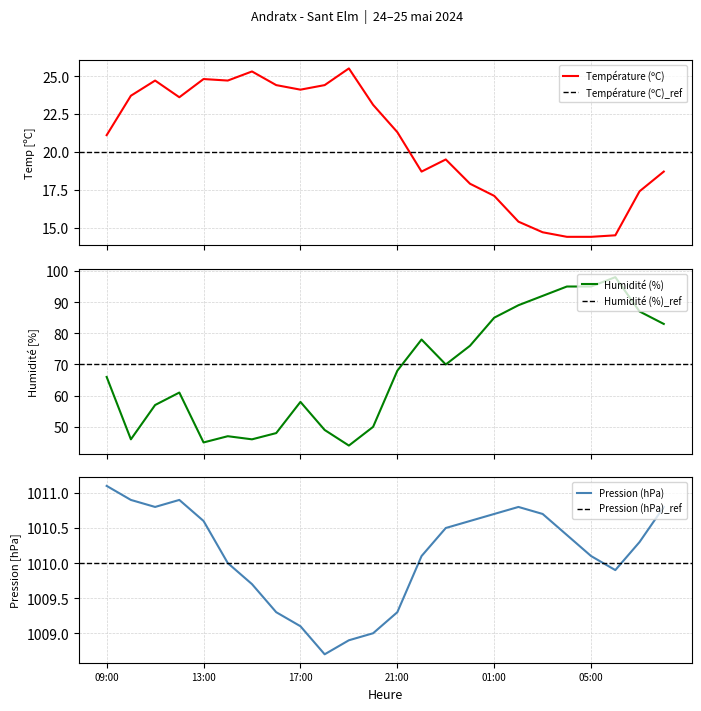

At which label does Température (ºC) first exceed 21?

09:00